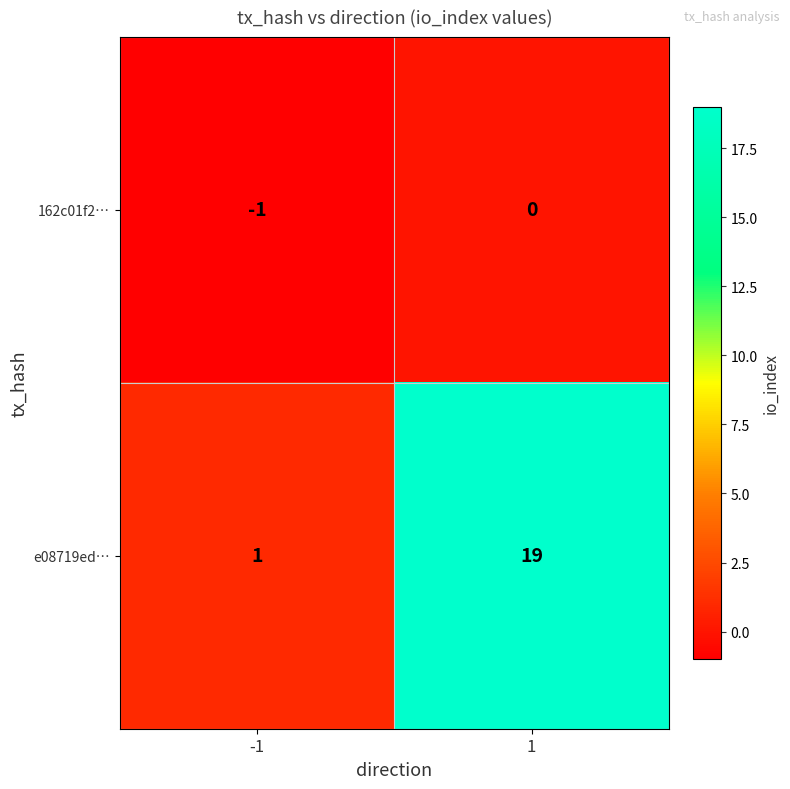

Reading left to right, what are all the values shown in this chart?

162c01f2…: -1=-1	1=0
e08719ed…: -1=1	1=19